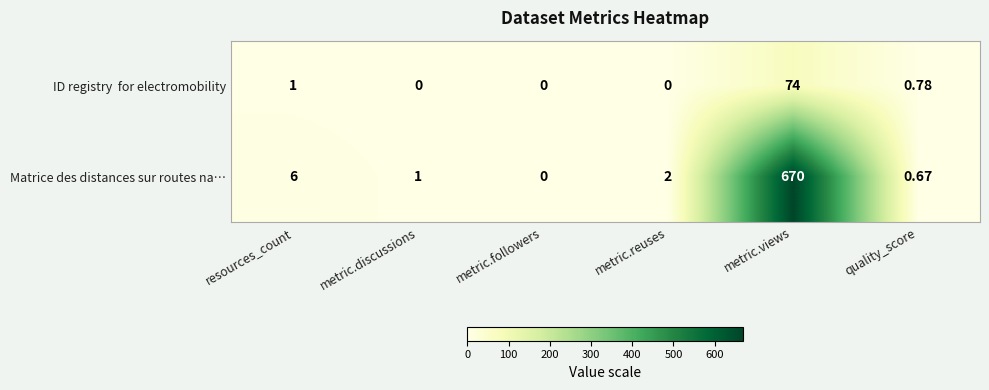

Which series changed the most between resources_count and metric.reuses?

Matrice des distances sur routes na…